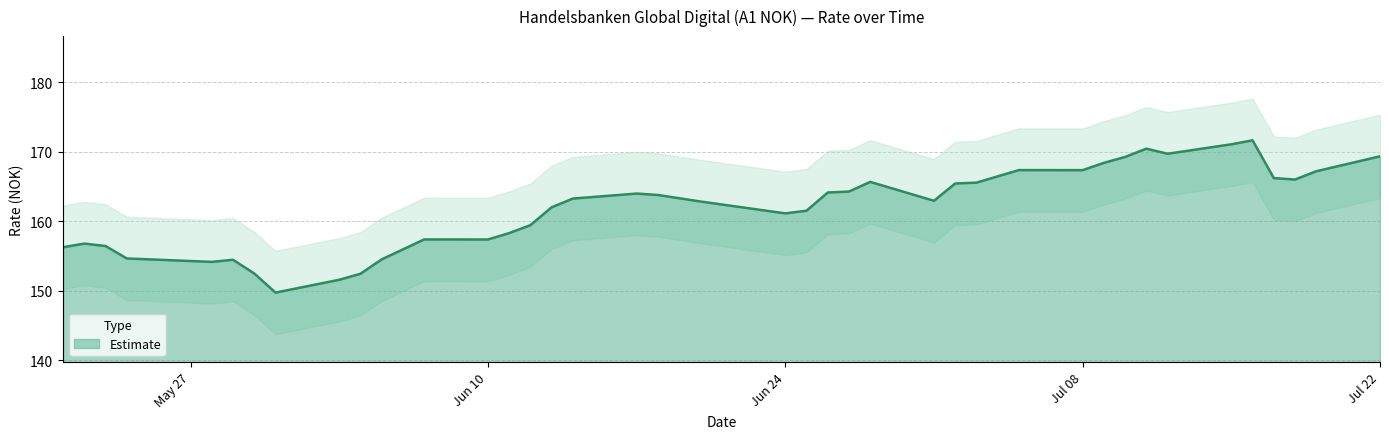

What is the difference between the second highest and second lowest values?

19.5